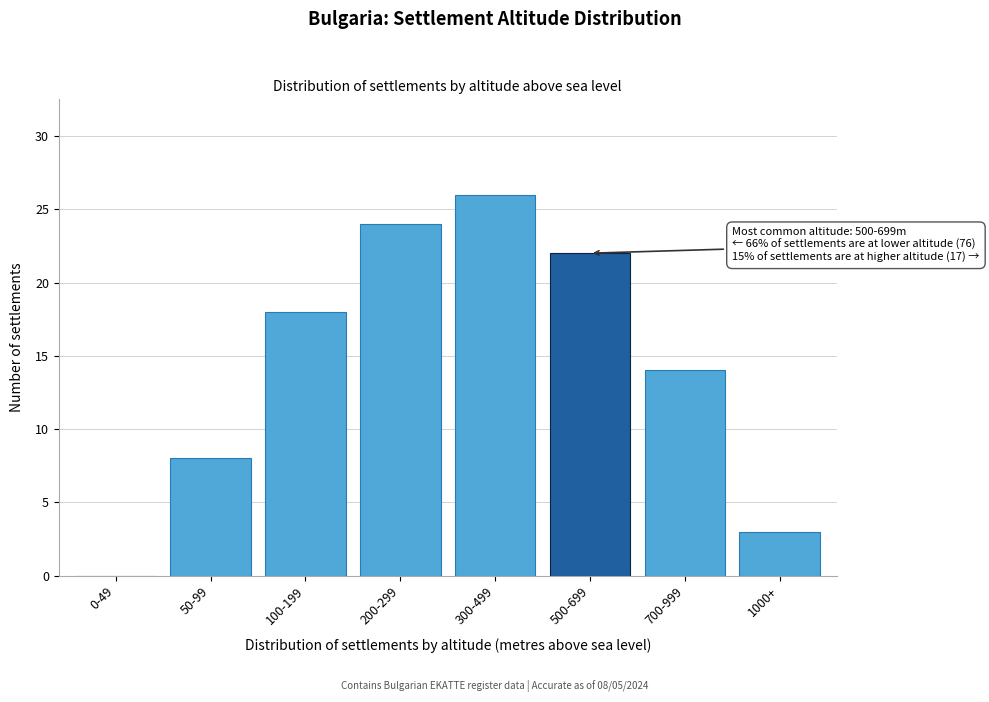

Reading right to left, what are all the values shown in this chart?

1000+=3	700-999=14	500-699=22	300-499=26	200-299=24	100-199=18	50-99=8	0-49=0